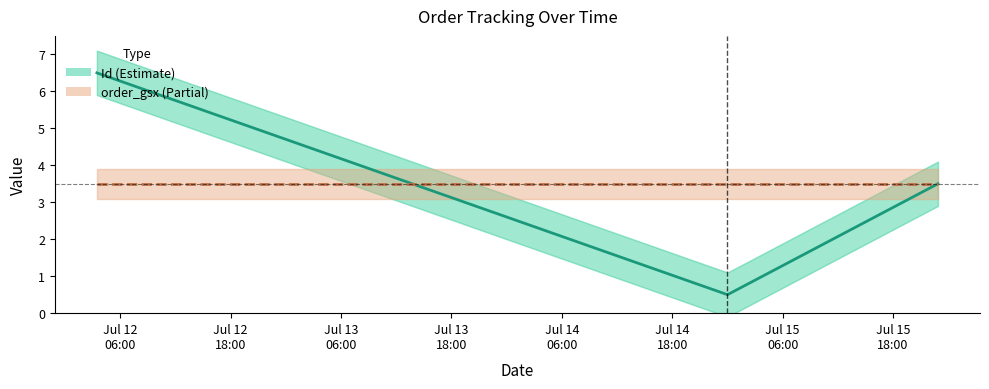

Is it true that Id equals 6.5 at Jul 12
06:00?

True